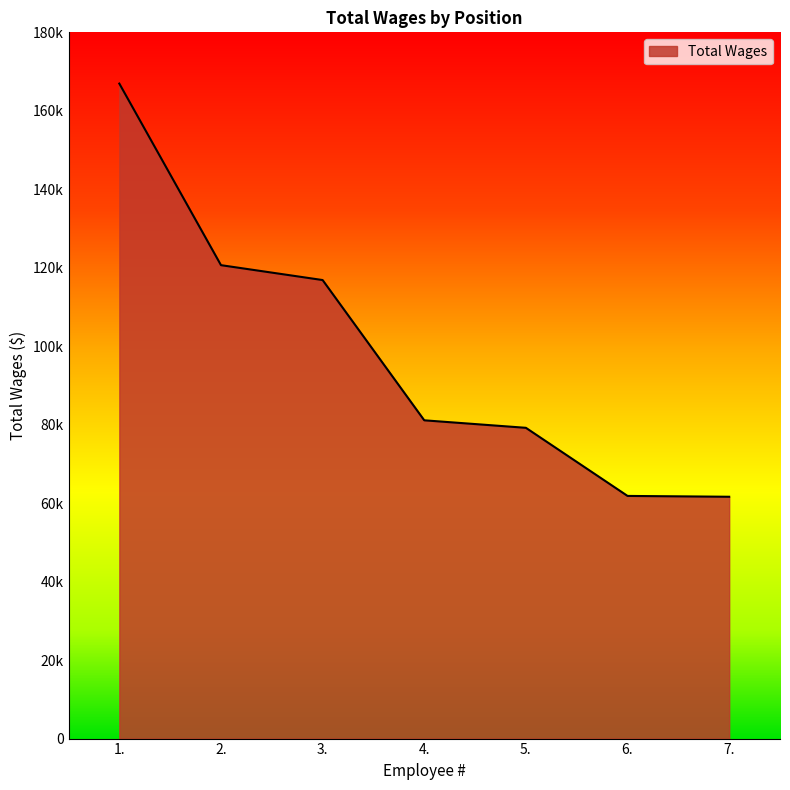

Approximately how many times larger is the value at 5. compared to 1.?

0.5